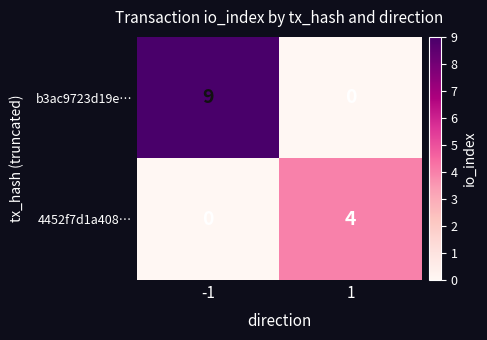

The value of b3ac9723d19e… at 1 is 0. True or false?

True